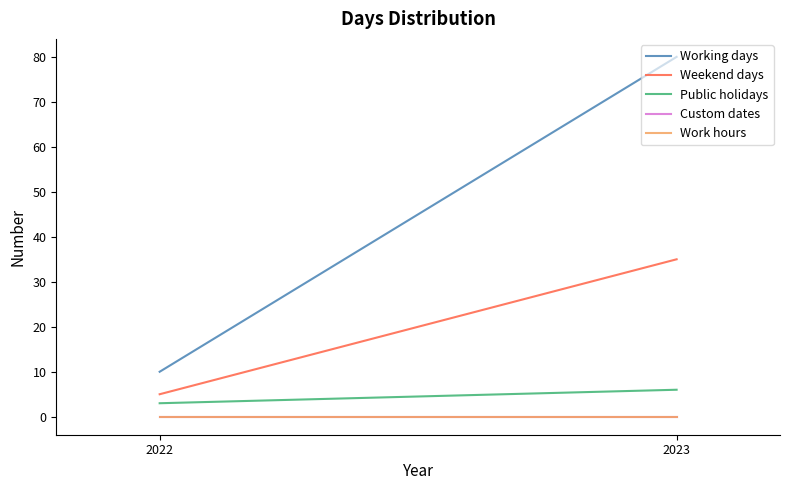

At how many categories does at least one series exceed 54?

1